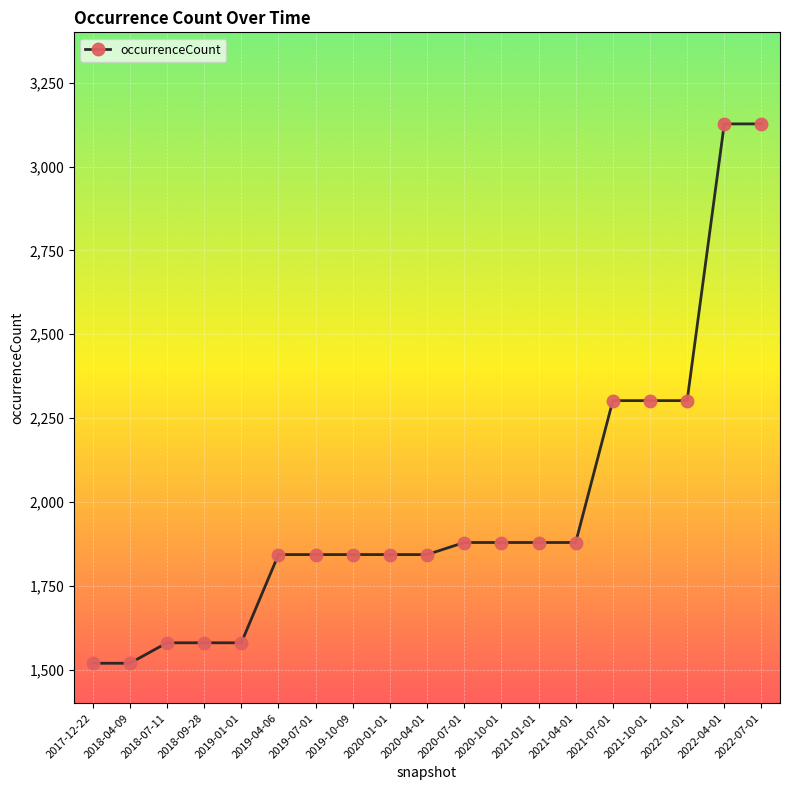

Reading left to right, what are all the values shown in this chart?

2017-12-22=1519	2018-04-09=1519	2018-07-11=1580	2018-09-28=1580	2019-01-01=1580	2019-04-06=1843	2019-07-01=1843	2019-10-09=1843	2020-01-01=1843	2020-04-01=1843	2020-07-01=1879	2020-10-01=1879	2021-01-01=1879	2021-04-01=1879	2021-07-01=2302	2021-10-01=2302	2022-01-01=2302	2022-04-01=3127	2022-07-01=3127